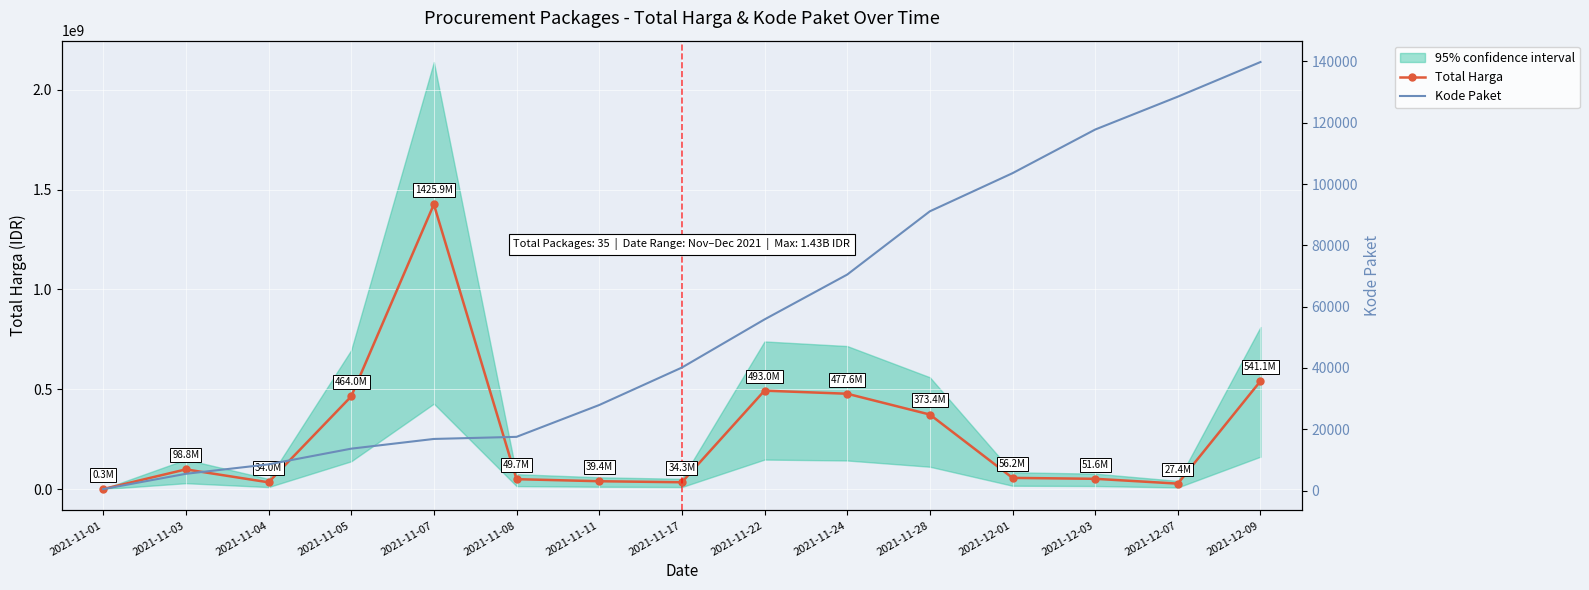

Rank the categories by Total Harga value from lowest to highest.

2021-11-01, 2021-12-07, 2021-11-04, 2021-11-17, 2021-11-11, 2021-11-08, 2021-12-03, 2021-12-01, 2021-11-03, 2021-11-28, 2021-11-05, 2021-11-24, 2021-11-22, 2021-12-09, 2021-11-07